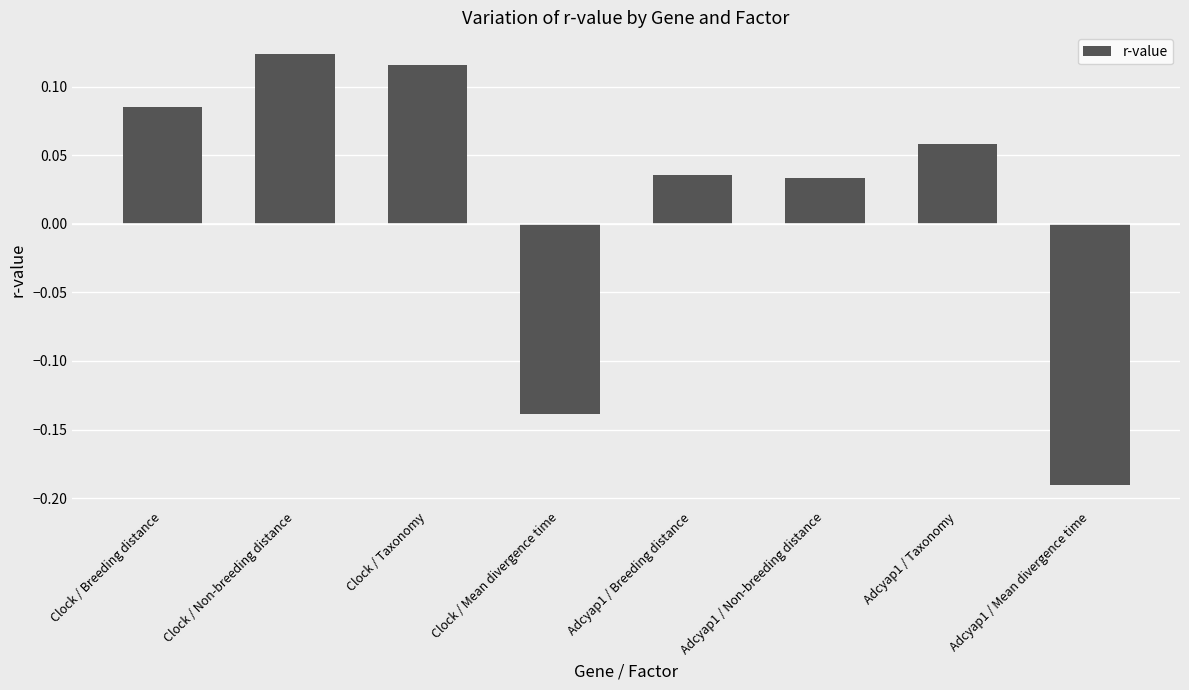

What is the label of the 5th bar from the left?

Adcyap1 / Breeding distance